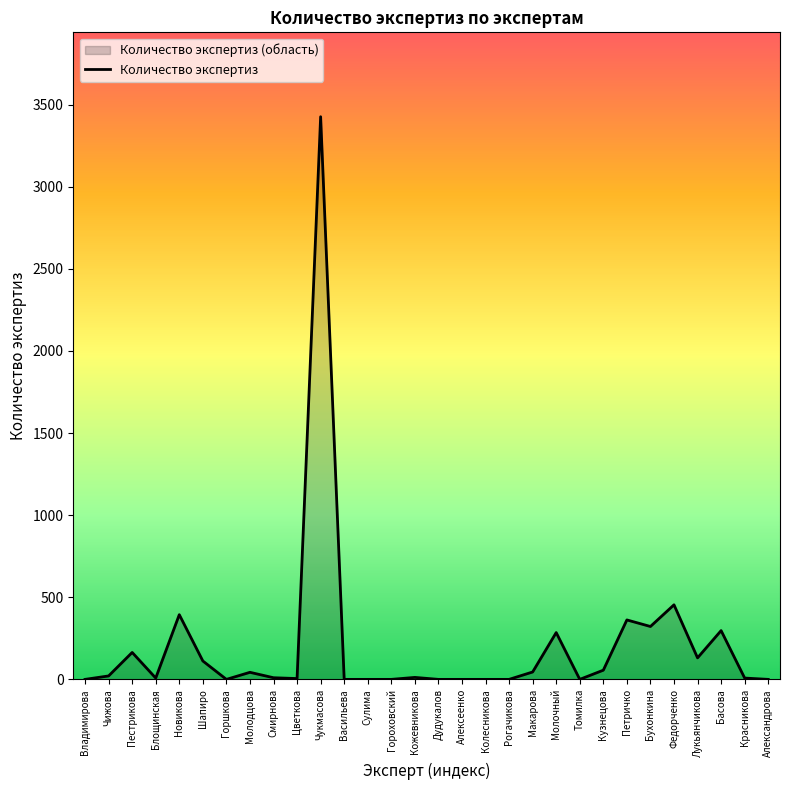

Which has a higher value, Александрова or Томилка?

Александрова